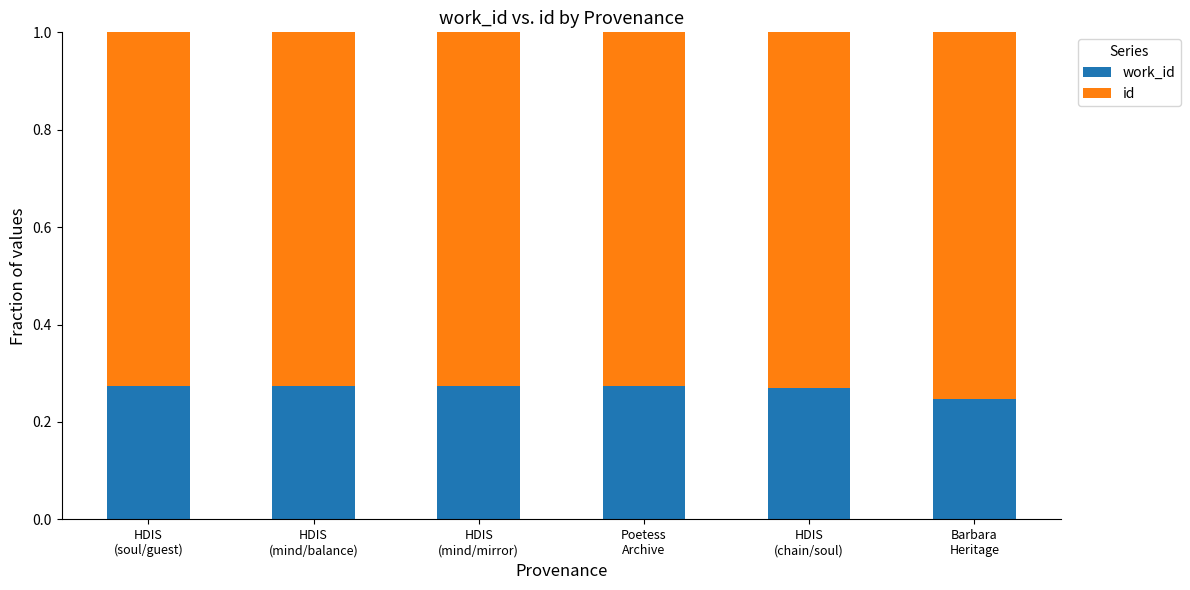

What is the sum of the id values at Poetess
Archive and HDIS
(soul/guest)?

1.5